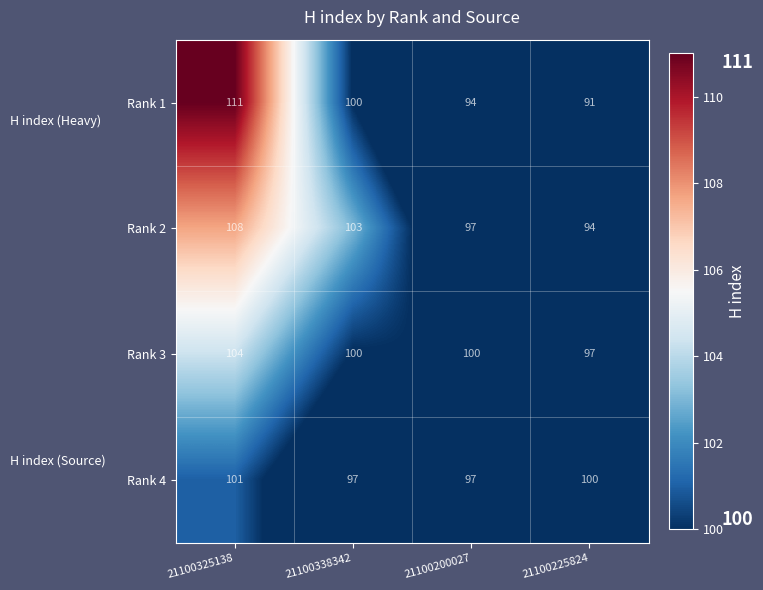

Rank the series at 21100325138 from lowest to highest value.

Rank 4, Rank 3, Rank 2, Rank 1